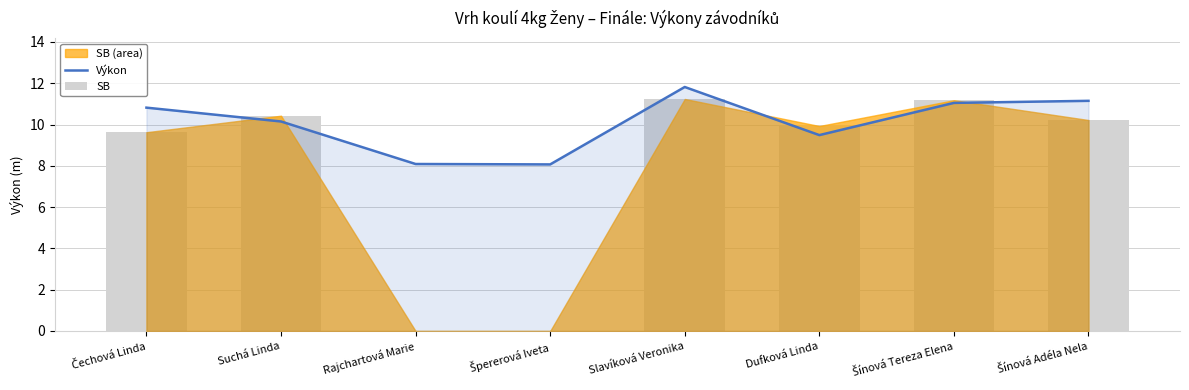

The value of SB at Slavíková Veronika is 16.4. True or false?

False